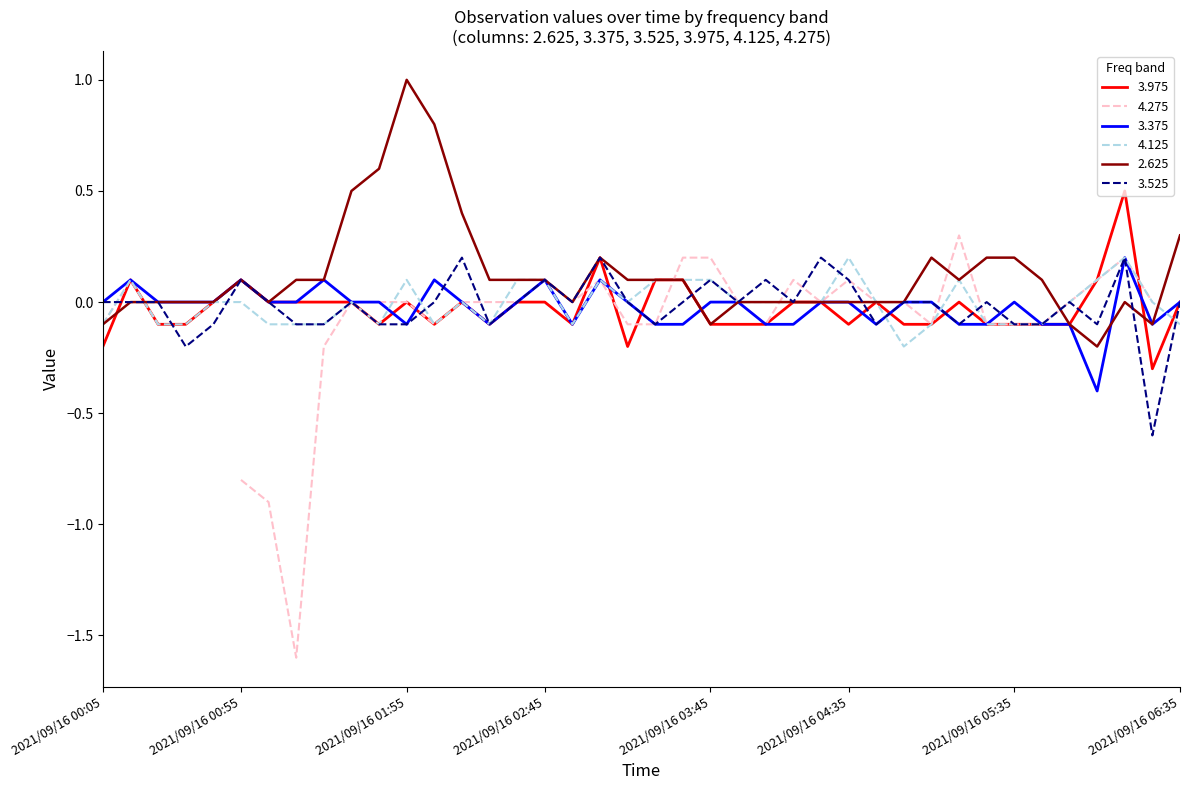

True or false: 4.125 has a value of 0.2 at 2021/09/16 04:35.

True